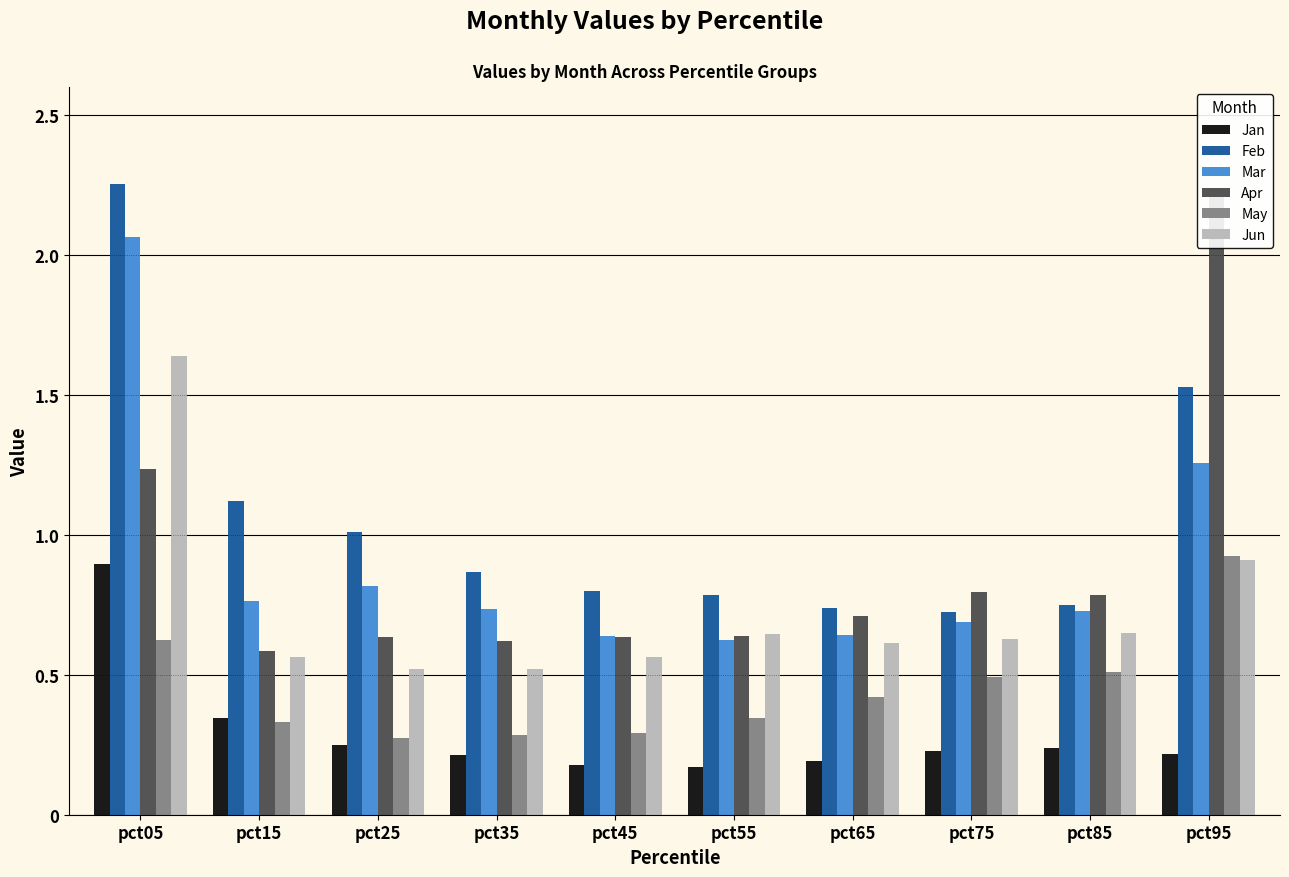

At how many categories does at least one series exceed 1?

4